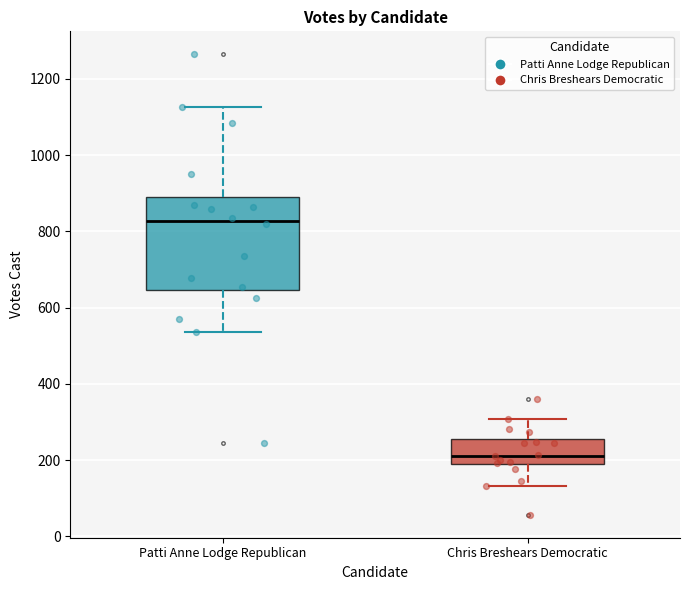

Reading left to right, transcribe this box plot: for each box, give where its median line is, the range the box spans, and where its two whiskers end, as read against the y-axis. The values are not printed on the chart, so give them approximately, as read against the axis.

Patti Anne Lodge Republican: median 820, box 640 to 900, whiskers 540 to 1120
Chris Breshears Democratic: median 220, box 180 to 260, whiskers 140 to 300